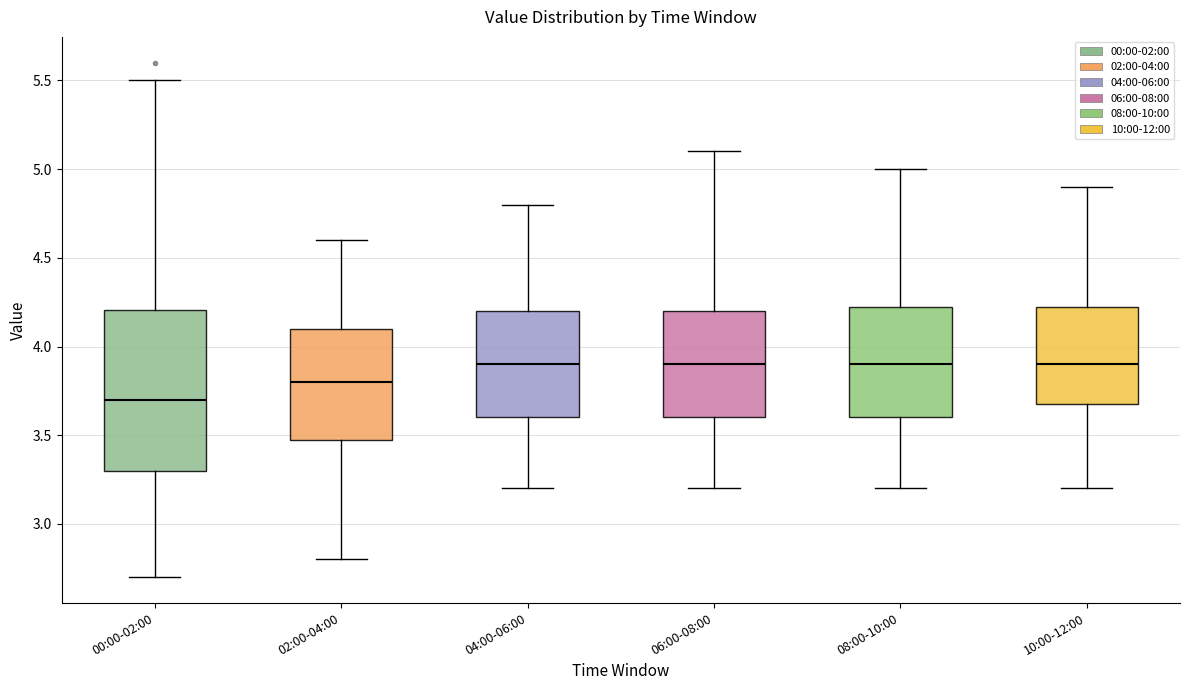

Which box's median line is the lowest?

00:00-02:00